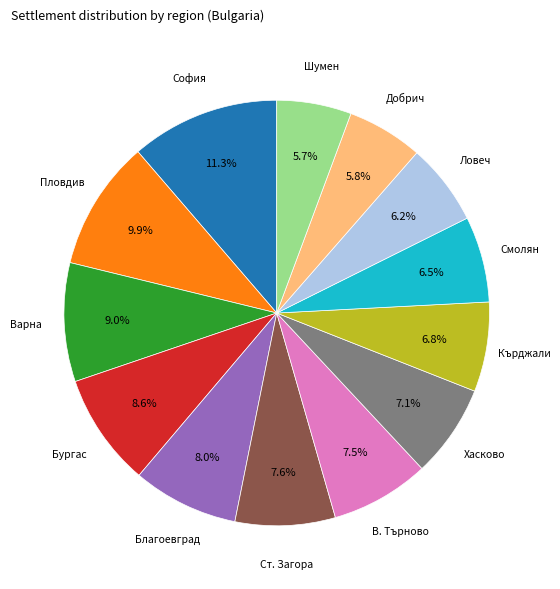

Between София and Благоевград, which is larger?

София